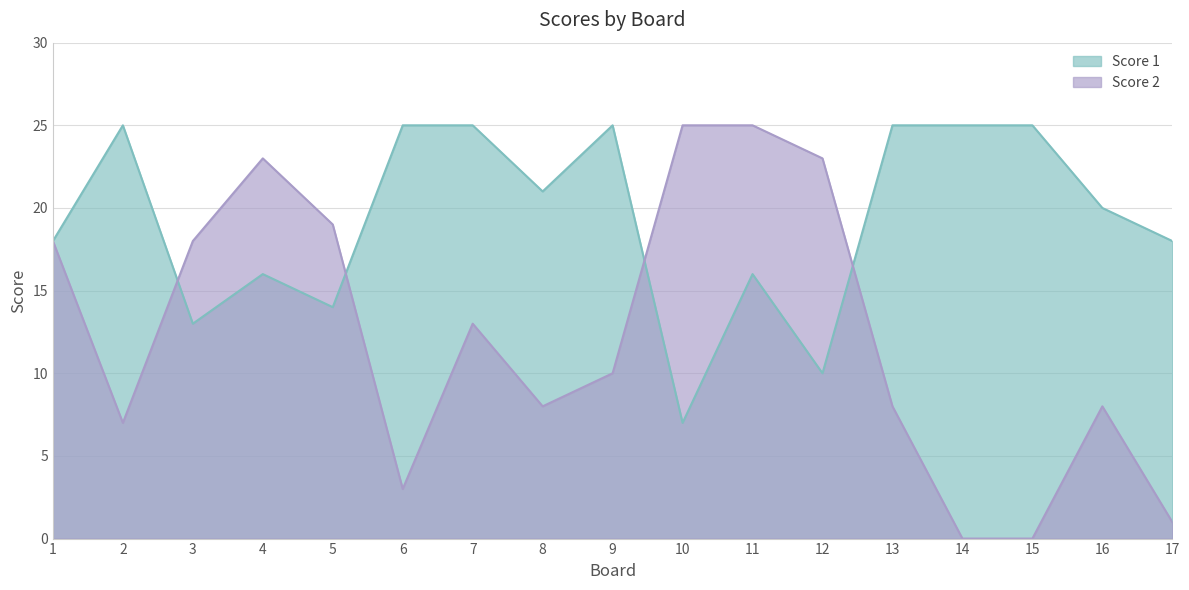

What is the highest value of the Score 2 series?

25